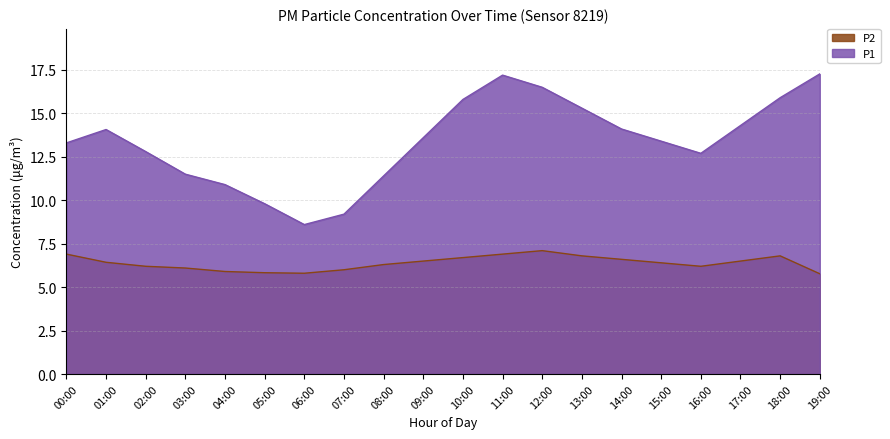

Does the chart have visible grid lines?

Yes